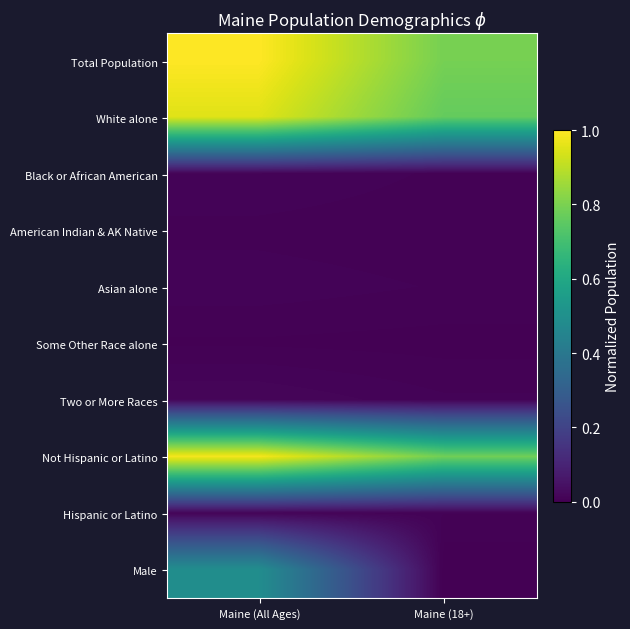

What is the maximum value shown in the chart?

1.0